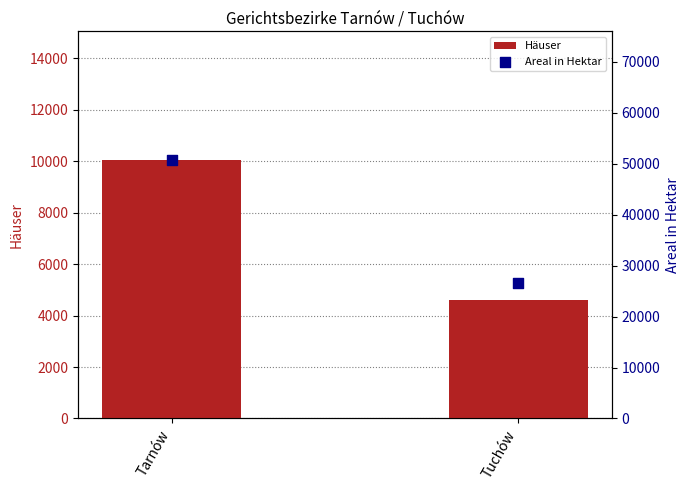

Which series has the largest Y range (max minus min)?

Areal in Hektar